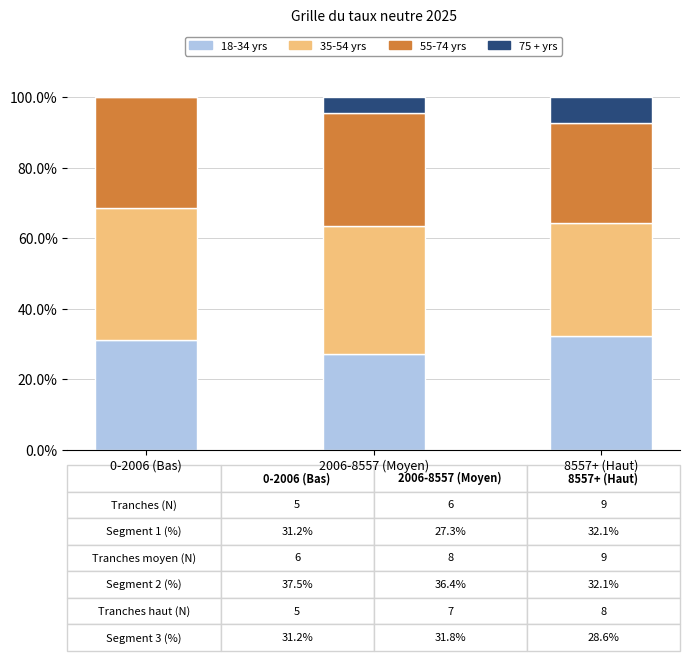

Is it true that 18-34 yrs equals 41.7 at 0-2006 (Bas)?

False